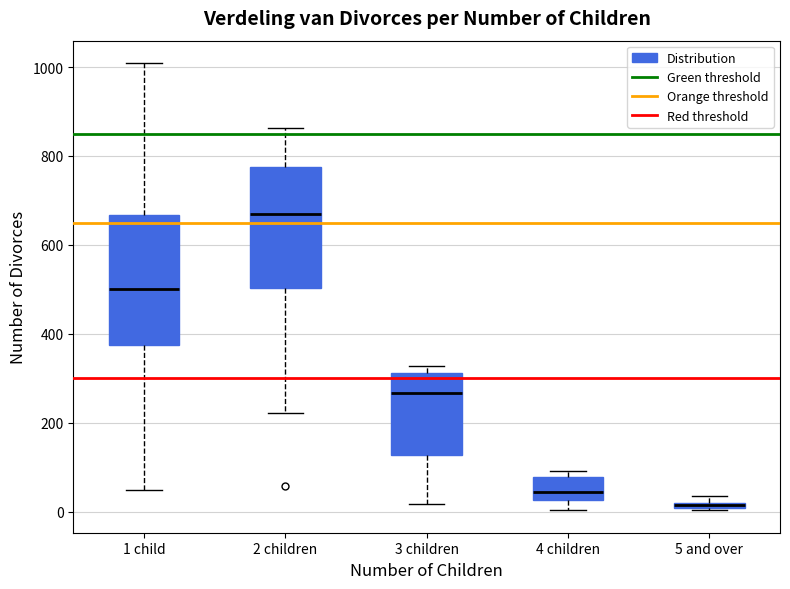

Which box has the highest median line?

2 children